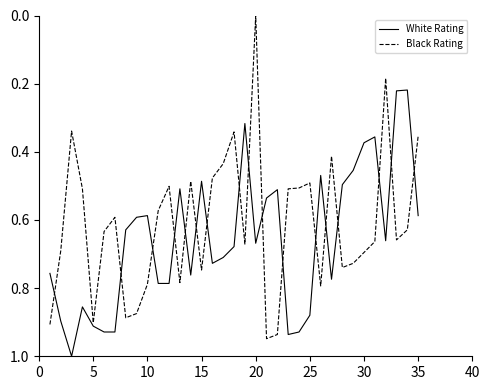

Rank the series by their average value, from lowest to highest.

Black Rating, White Rating